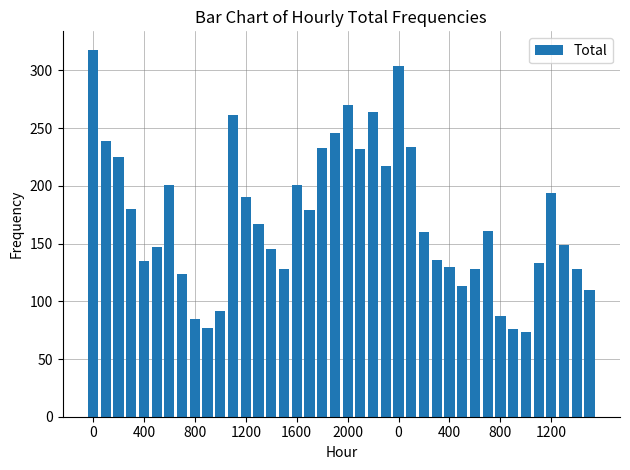

What is the maximum value shown in the chart?

318